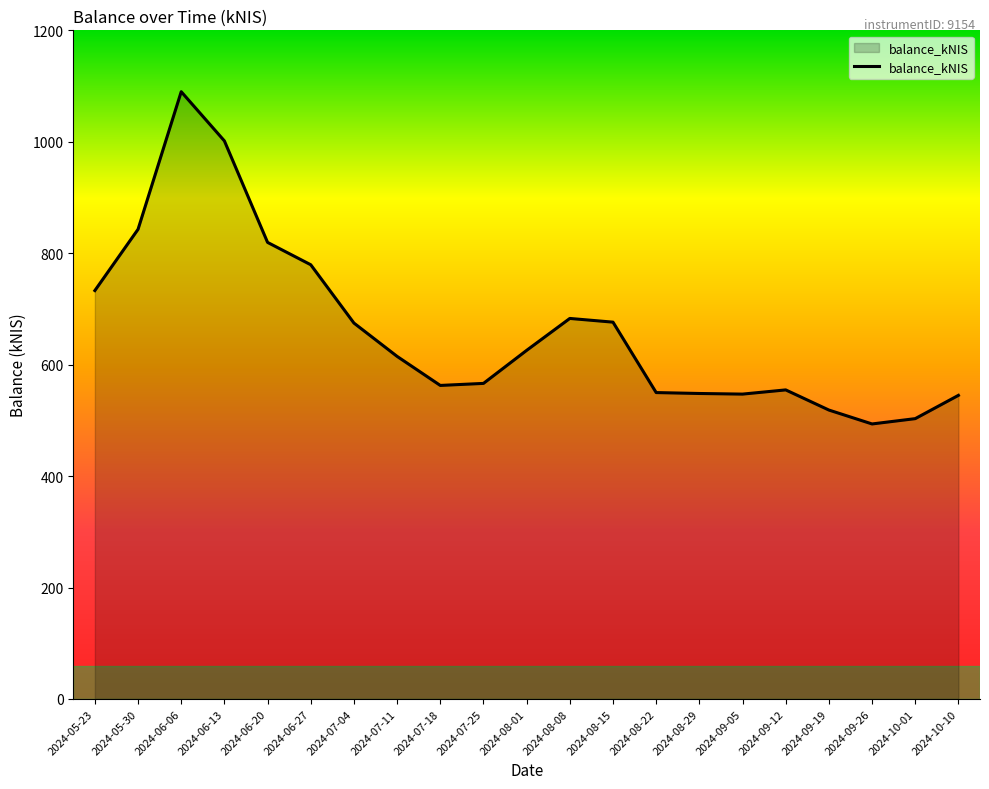

Is it true that the value at 2024-07-18 is 562.7?

True